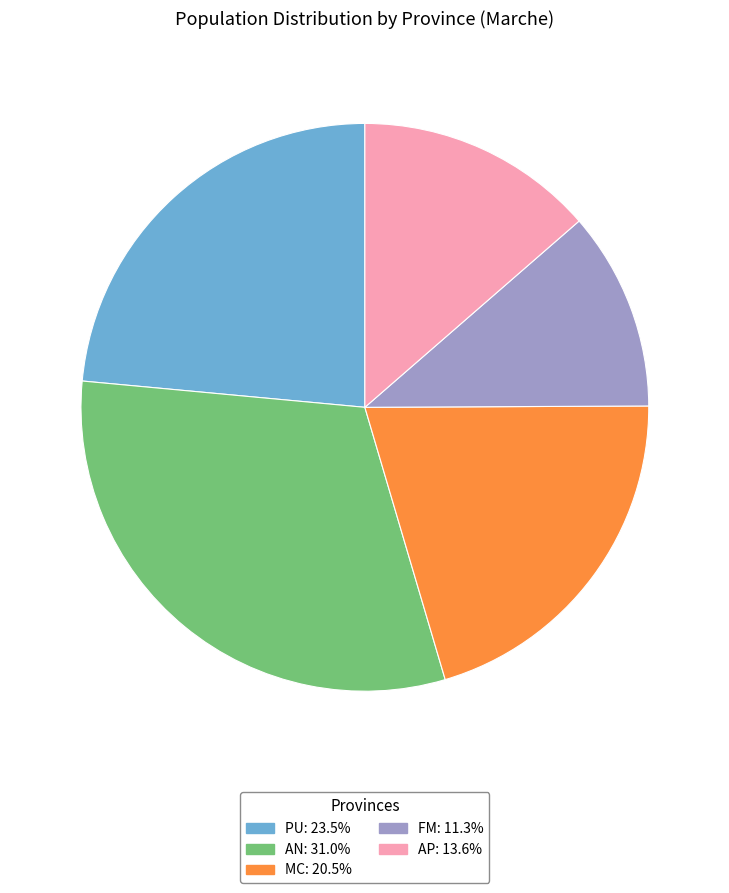

The AP slice represents 14% of the pie. True or false?

True